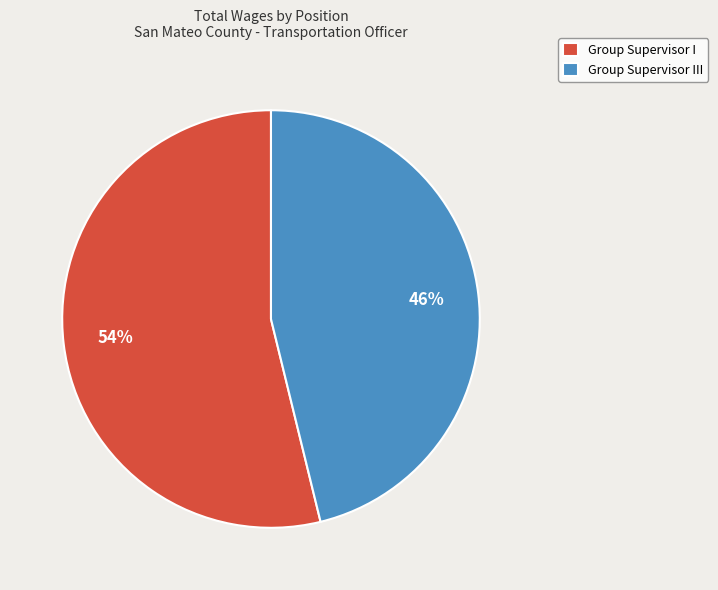

To the nearest percent, what is the difference between the Group Supervisor I and Group Supervisor III slice percentages?

8%